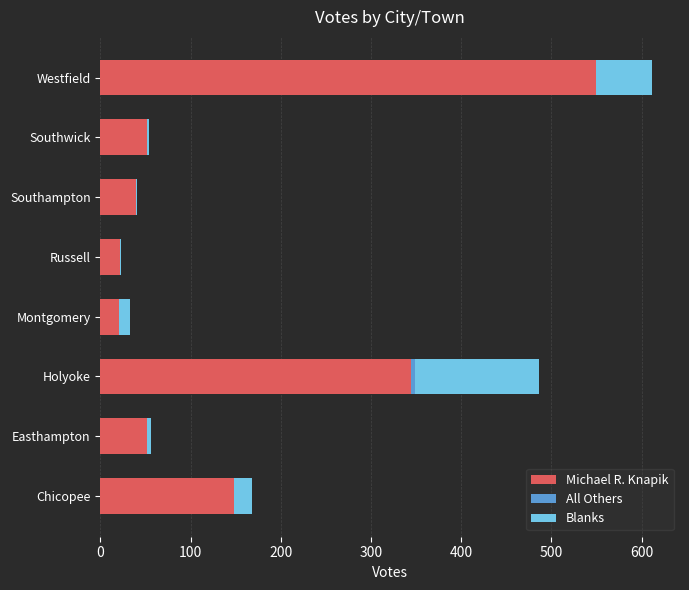

How many series are shown in this chart?

3